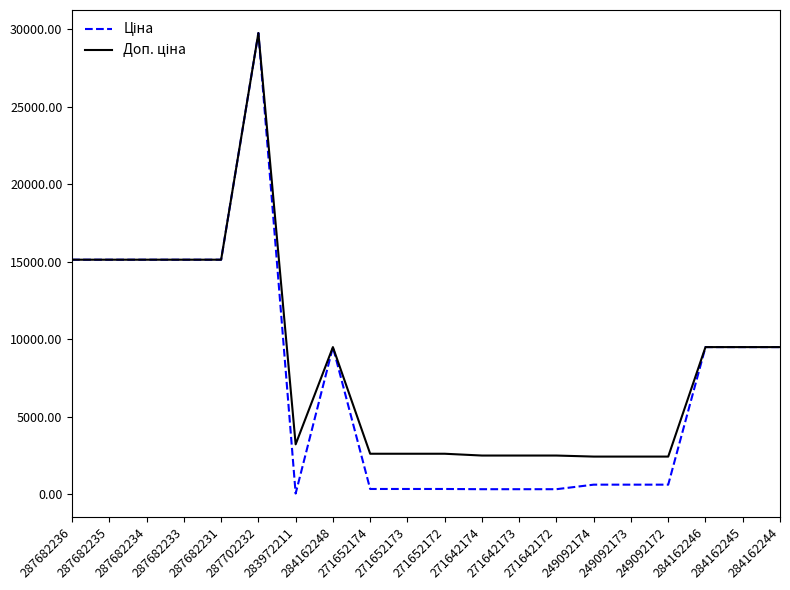

Which category has the highest value across all series?

287702232